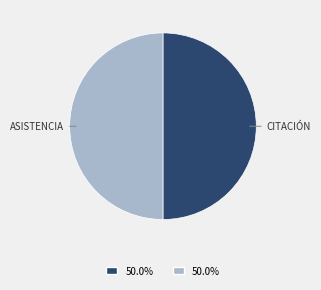

Count the number of slices in the pie.

2